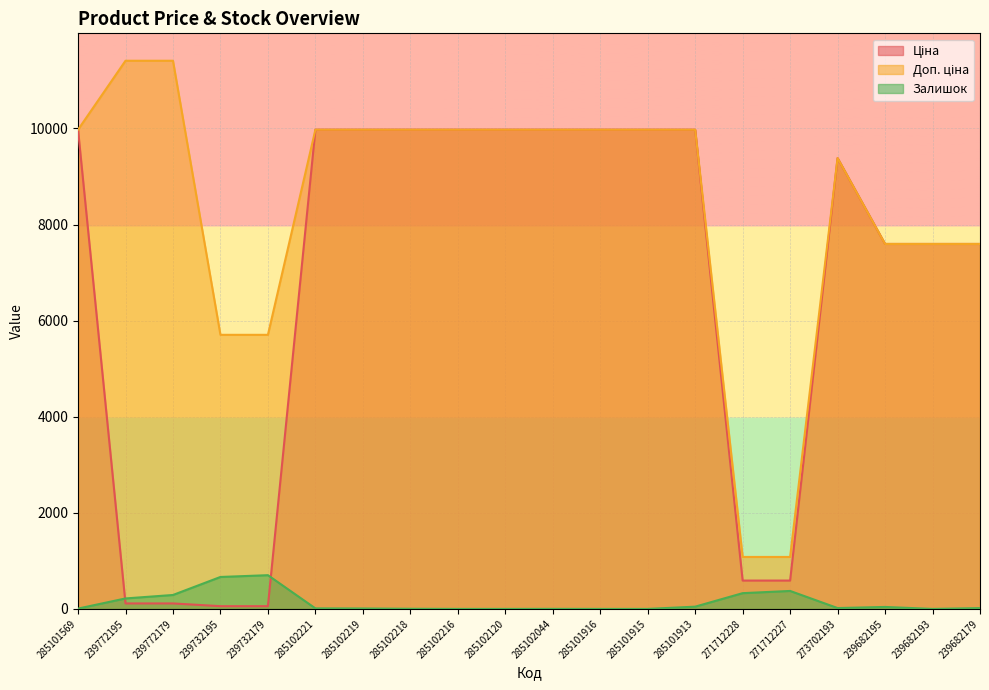

In Ціна, how many points are higher than both neighbors (excluding endpoints)?

1